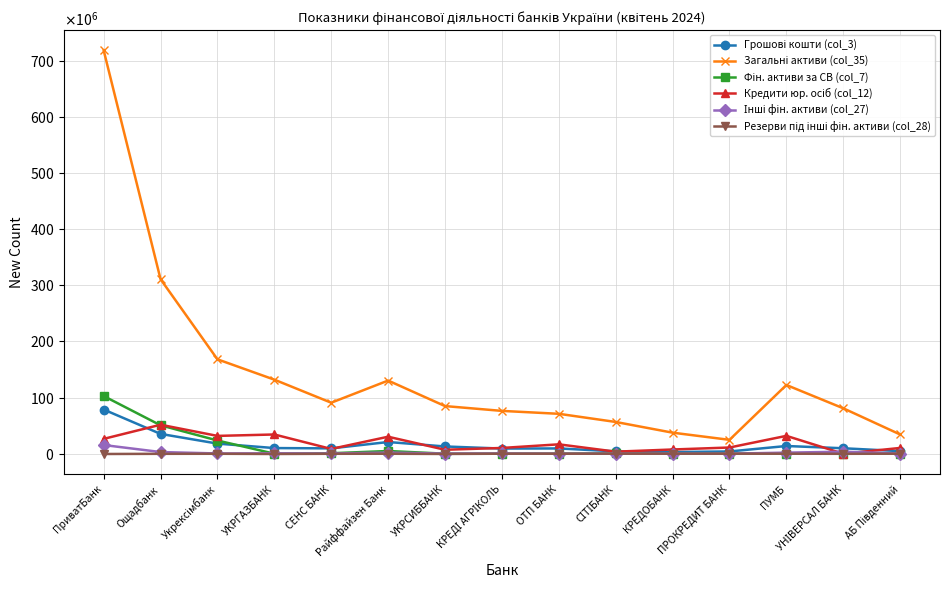

True or false: Кредити юр. осіб (col_12) and Загальні активи (col_35) intersect in this chart.

False